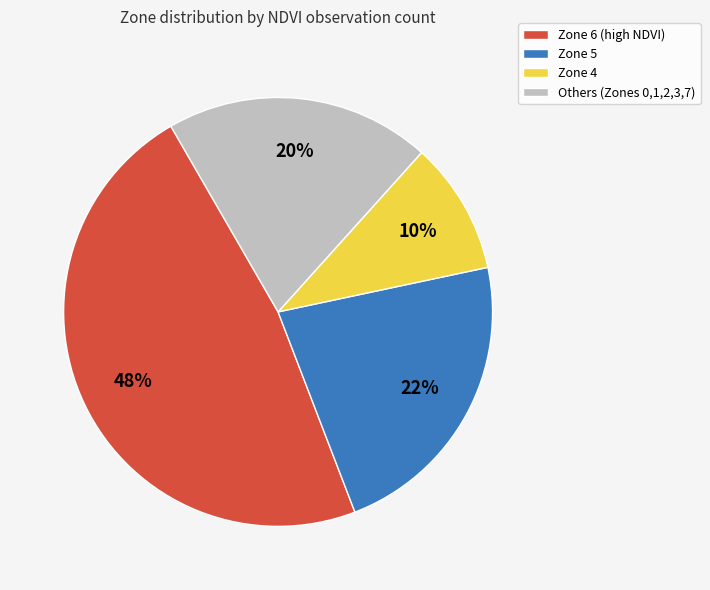

To the nearest percent, what percentage of the pie is Zone 4?

10%